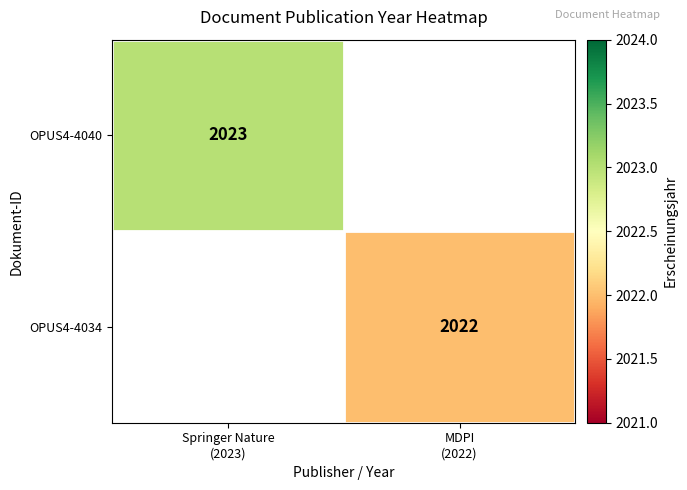

What is the greatest value displayed?

2023.0